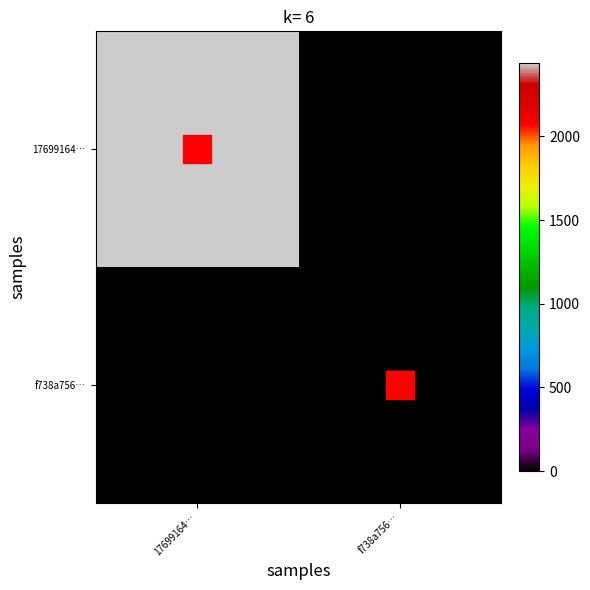

Reading right to left, what are all the values shown in this chart?

17699164…: f738a756…=0	17699164…=2438
f738a756…: f738a756…=1	17699164…=0